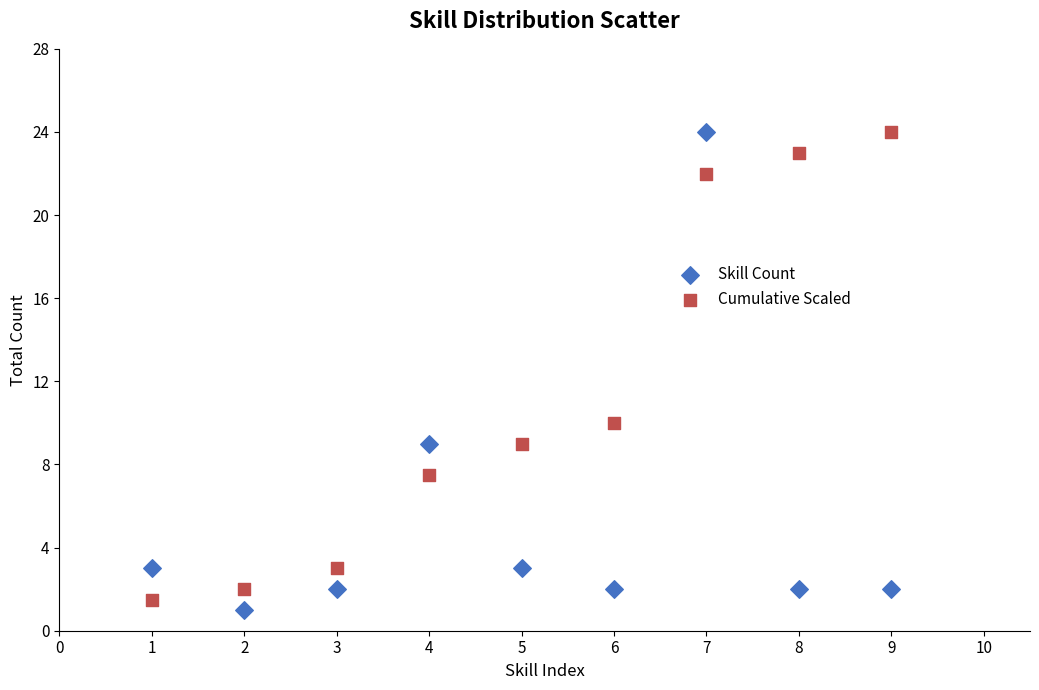

In the Skill Count series, what Y value is closest to 12?

9.0